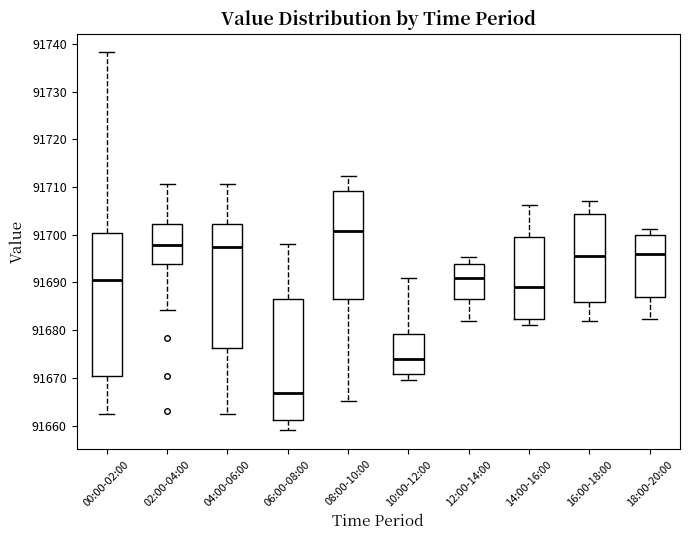

Which box's median line is the lowest?

06:00-08:00